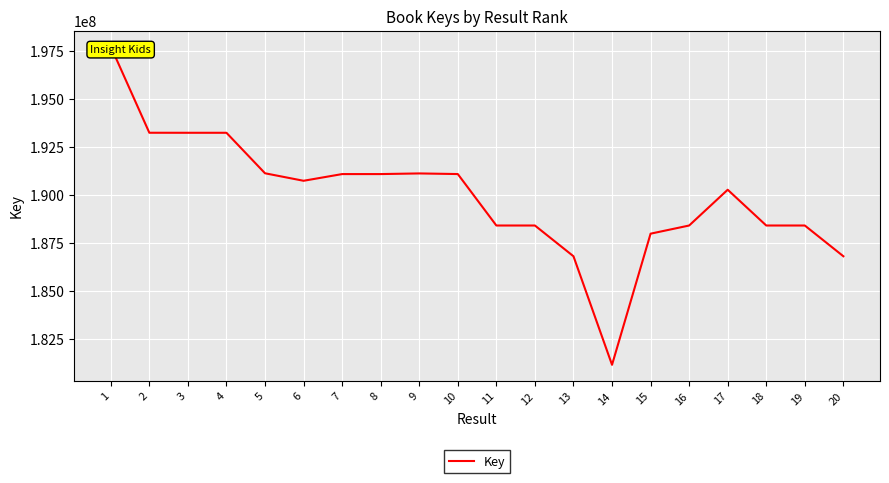

Reading left to right, transcribe all the data shown in this chart.

197723065	193228936	193227453	193227577	191116941	190725722	191074896	191075308	191108688	191076423	188394395	188394438	186792058	181133848	187968839	188394304	190258632	188394560	188394345	186792006